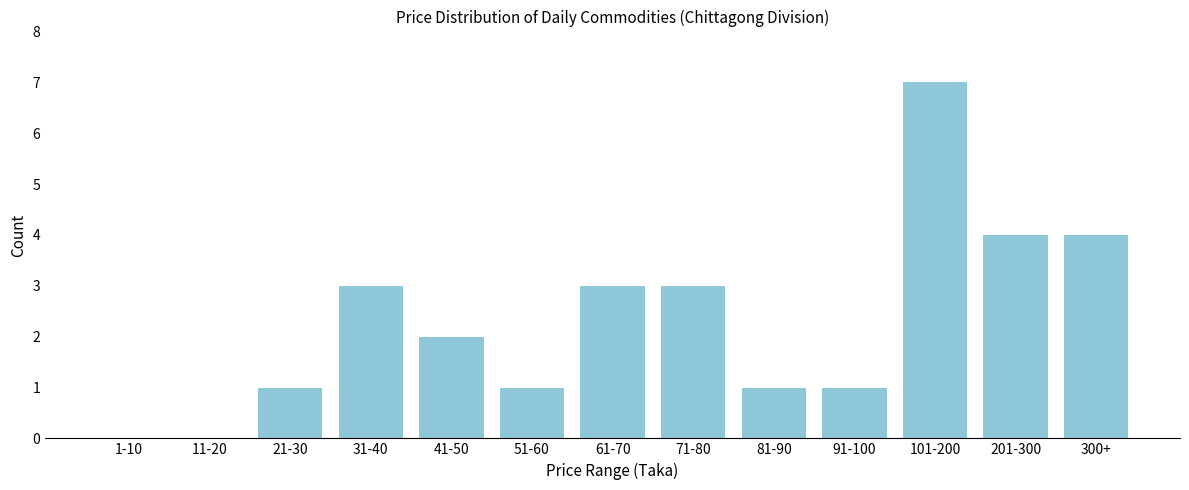

Reading right to left, list all the values displayed in this chart.

300+=4	201-300=4	101-200=7	91-100=1	81-90=1	71-80=3	61-70=3	51-60=1	41-50=2	31-40=3	21-30=1	11-20=0	1-10=0